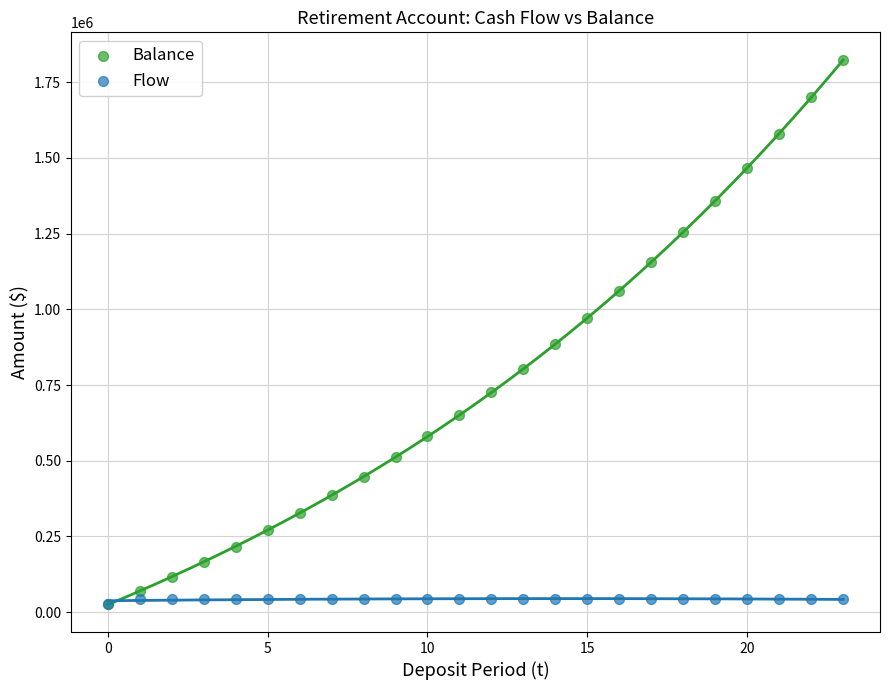

What are all the series names shown in the legend?

Balance, Flow